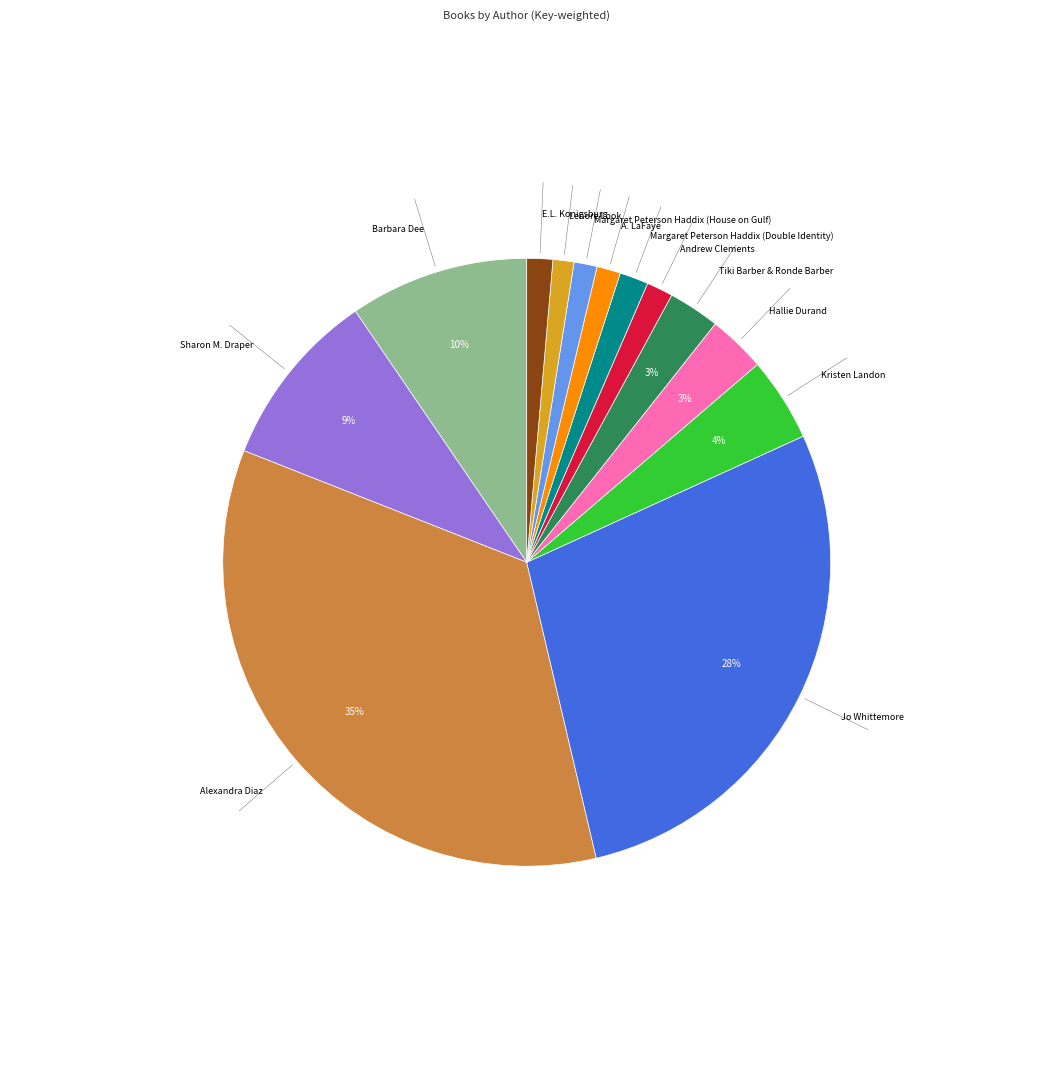

Does any single category account for the majority?

No